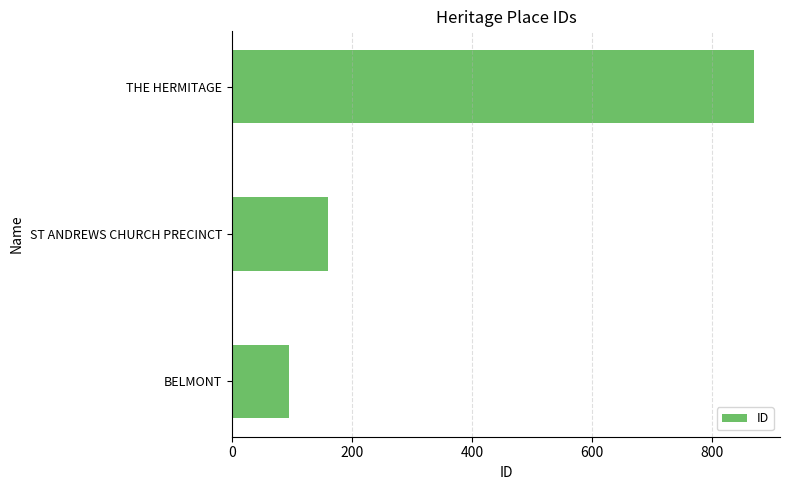

Are the bars horizontal?

Yes